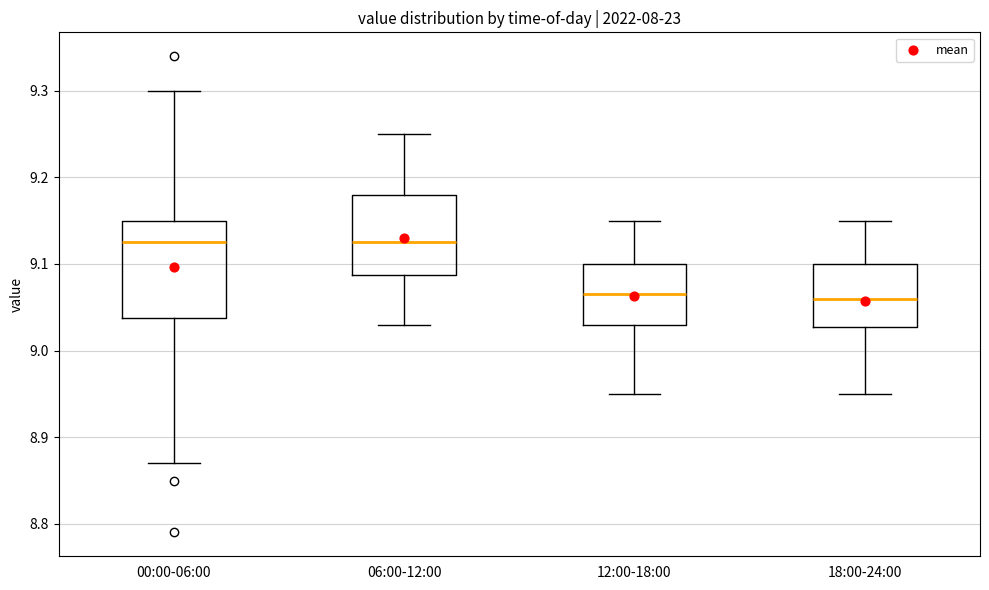

Reading left to right, transcribe this box plot: for each box, give where its median line is, the range the box spans, and where its two whiskers end, as read against the y-axis. The values are not printed on the chart, so give them approximately, as read against the axis.

00:00-06:00: median 9.13, box 9.04 to 9.15, whiskers 8.87 to 9.30
06:00-12:00: median 9.13, box 9.09 to 9.18, whiskers 9.03 to 9.25
12:00-18:00: median 9.07, box 9.03 to 9.10, whiskers 8.95 to 9.15
18:00-24:00: median 9.06, box 9.03 to 9.10, whiskers 8.95 to 9.15